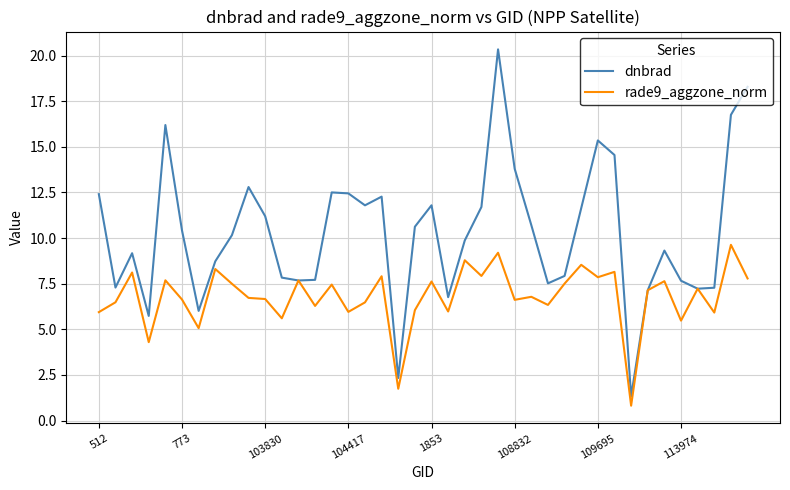

What is the smallest value displayed?

0.8